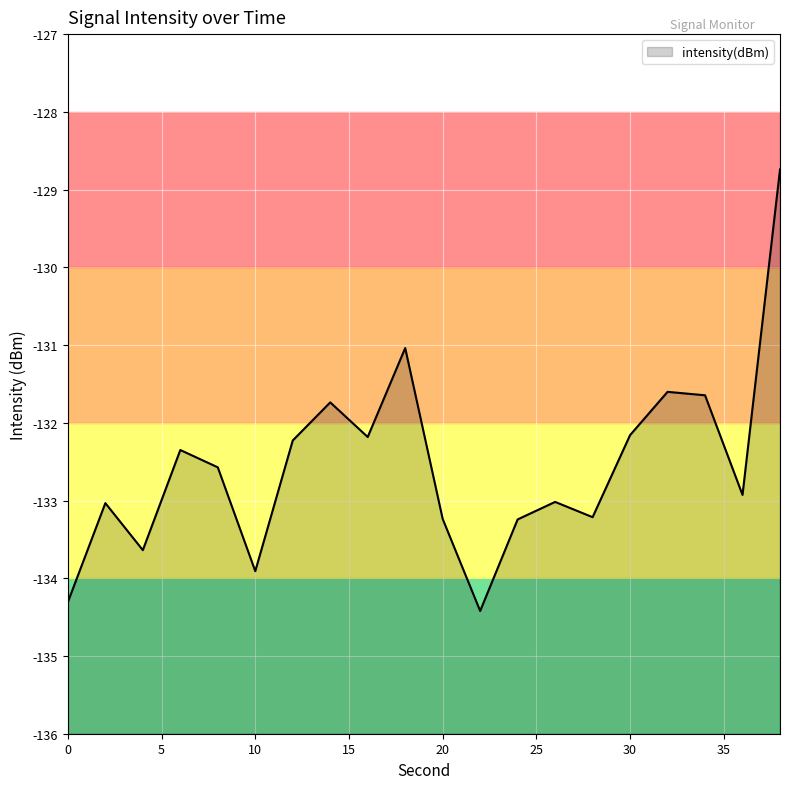

Reading left to right, extract all data points from this chart.

-134.3	-133.0	-133.6	-132.4	-132.6	-133.9	-132.2	-131.7	-132.2	-131.0	-133.2	-134.4	-133.2	-133.0	-133.2	-132.2	-131.6	-131.6	-132.9	-128.7